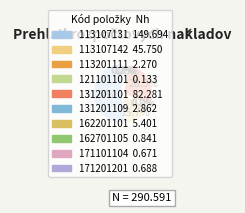

To the nearest percent, what portion does 113107131 represent?

52%